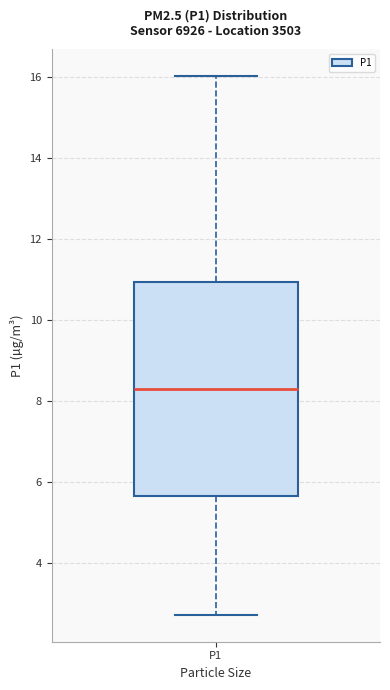

Read this box plot against the y-axis: the position of the median line, the range covered by the box, and the ends of both whiskers. The values are not printed on the chart, so give them approximately, as read against the axis.

median 8.4, box 5.6 to 11.0, whiskers 2.8 to 16.0